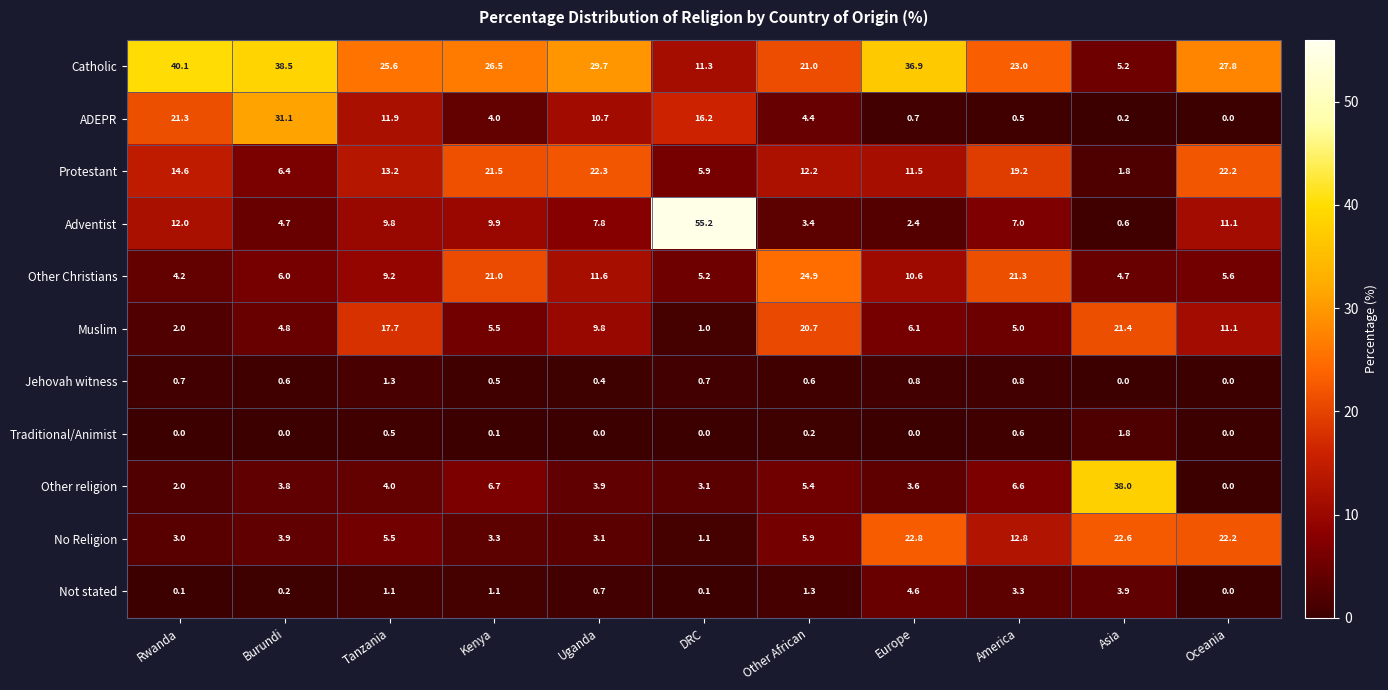

At how many categories does at least one series exceed 26?

8